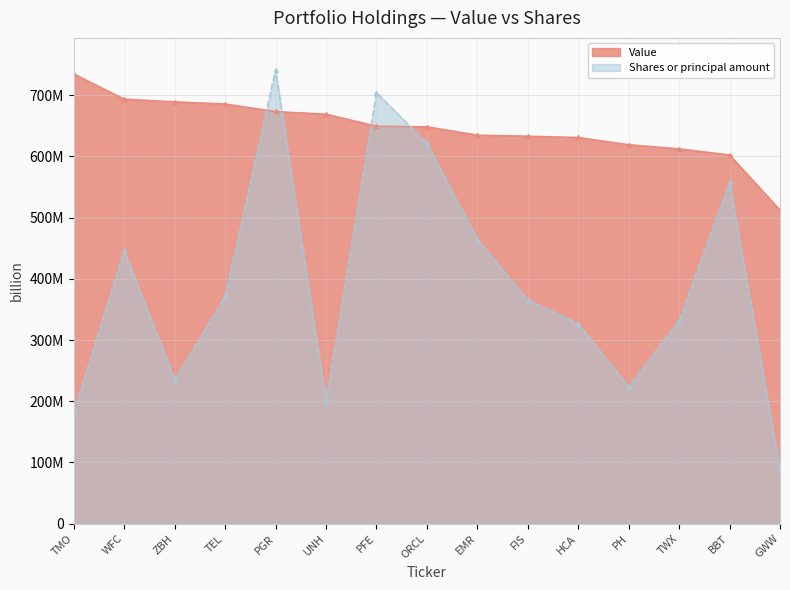

What is the average value of the Shares or principal amount series?

390499321